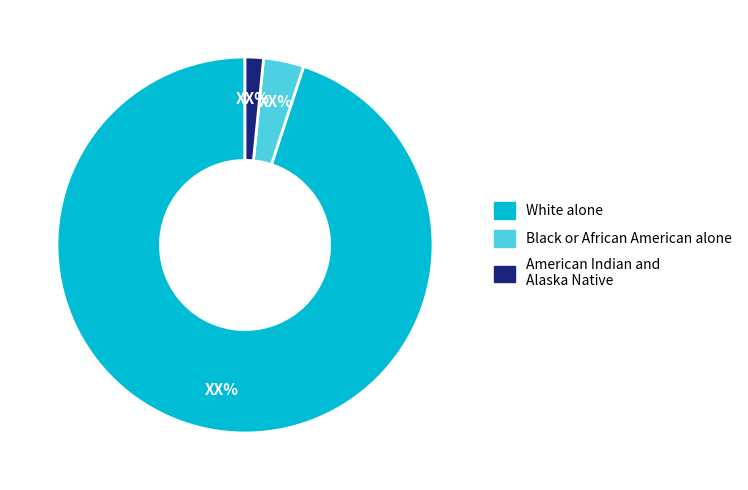

Rank the categories by value from highest to lowest.

White alone, Black or African American alone, American Indian and Alaska Native